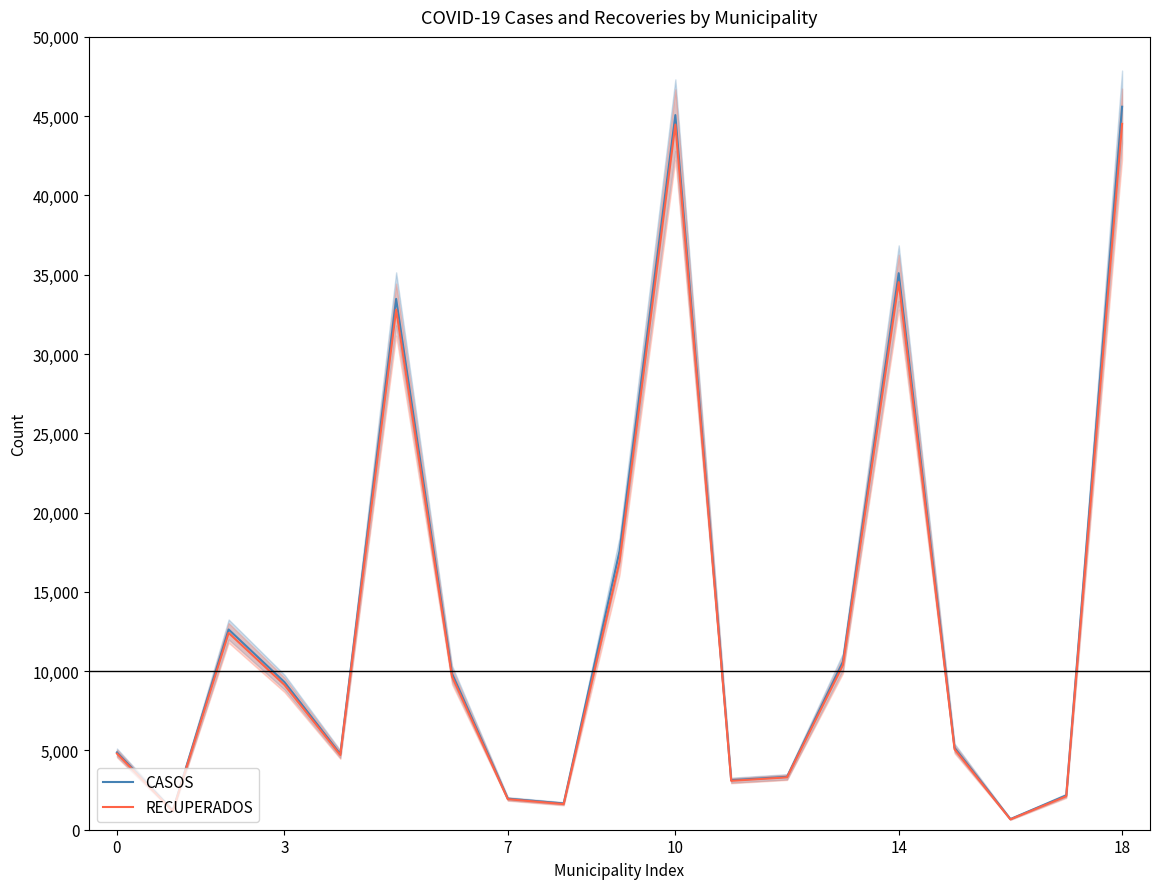

How many series are shown in this chart?

2